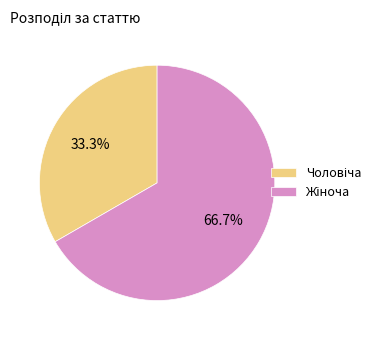

Is there any slice that represents more than half of the pie?

Yes